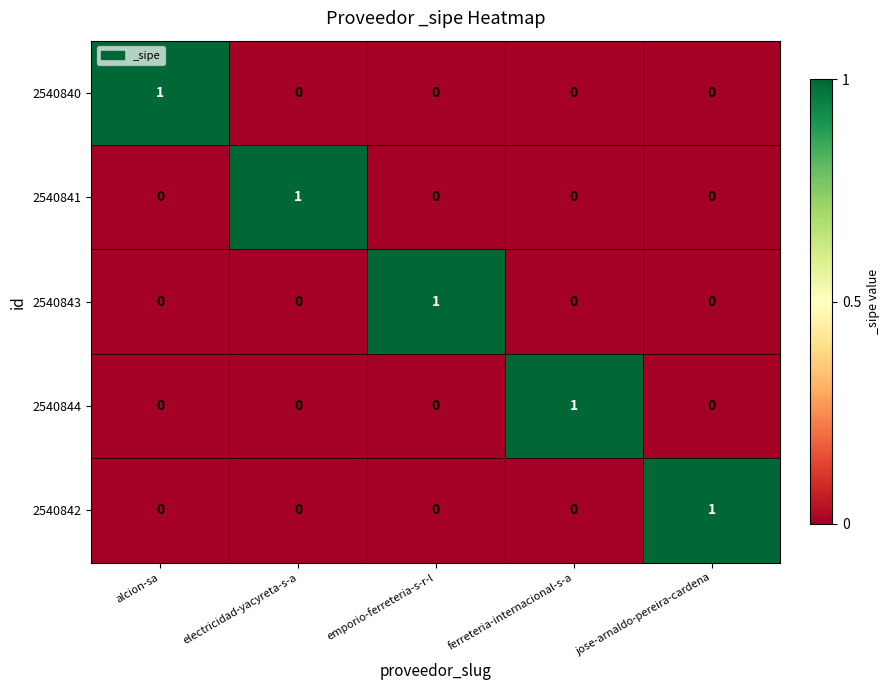

What is the total value across all series at alcion-sa?

1